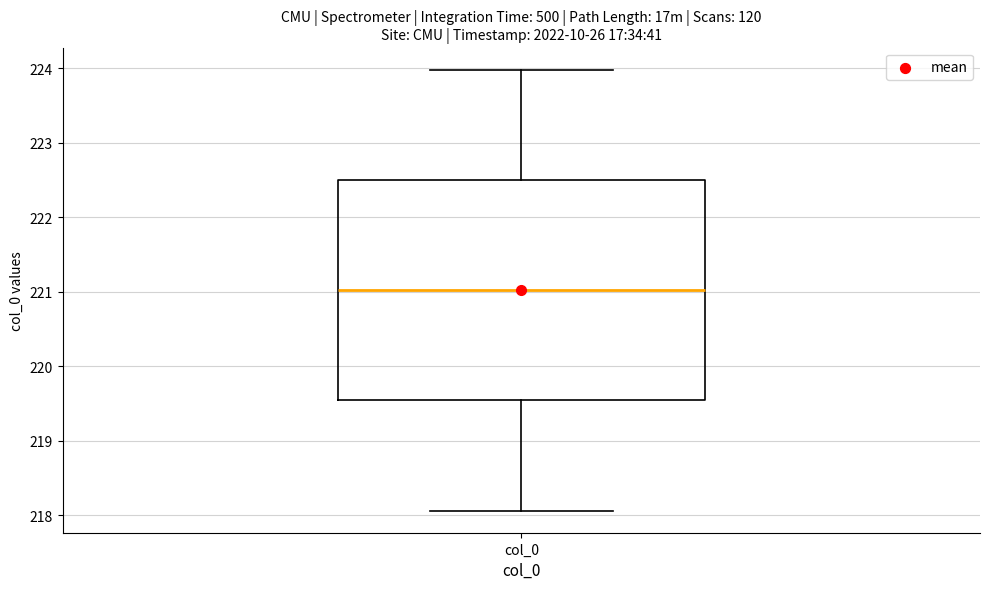

Read this box plot against the y-axis: the position of the median line, the range covered by the box, and the ends of both whiskers. The values are not printed on the chart, so give them approximately, as read against the axis.

median 221.0, box 219.5 to 222.5, whiskers 218.1 to 224.0